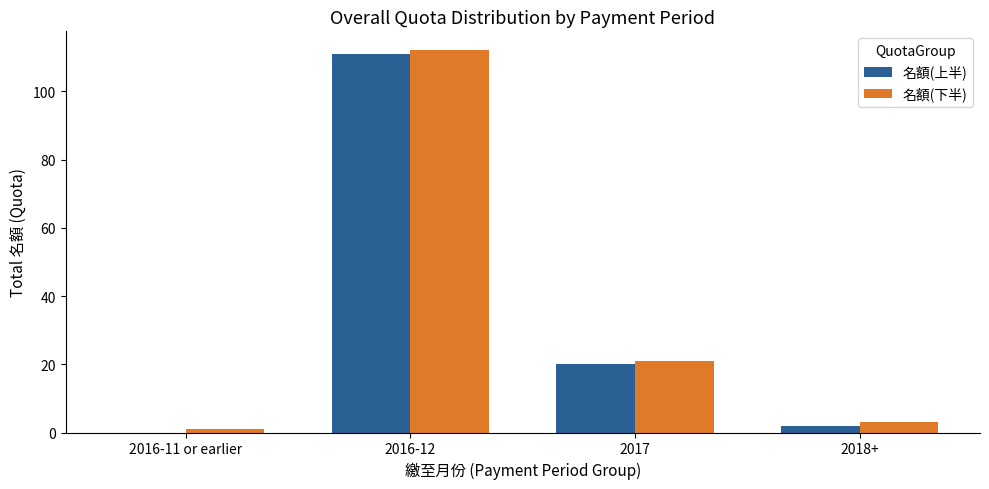

Is the value of 名額(下半) at 2016-11 or earlier greater than the value of 名額(上半) at 2017?

No